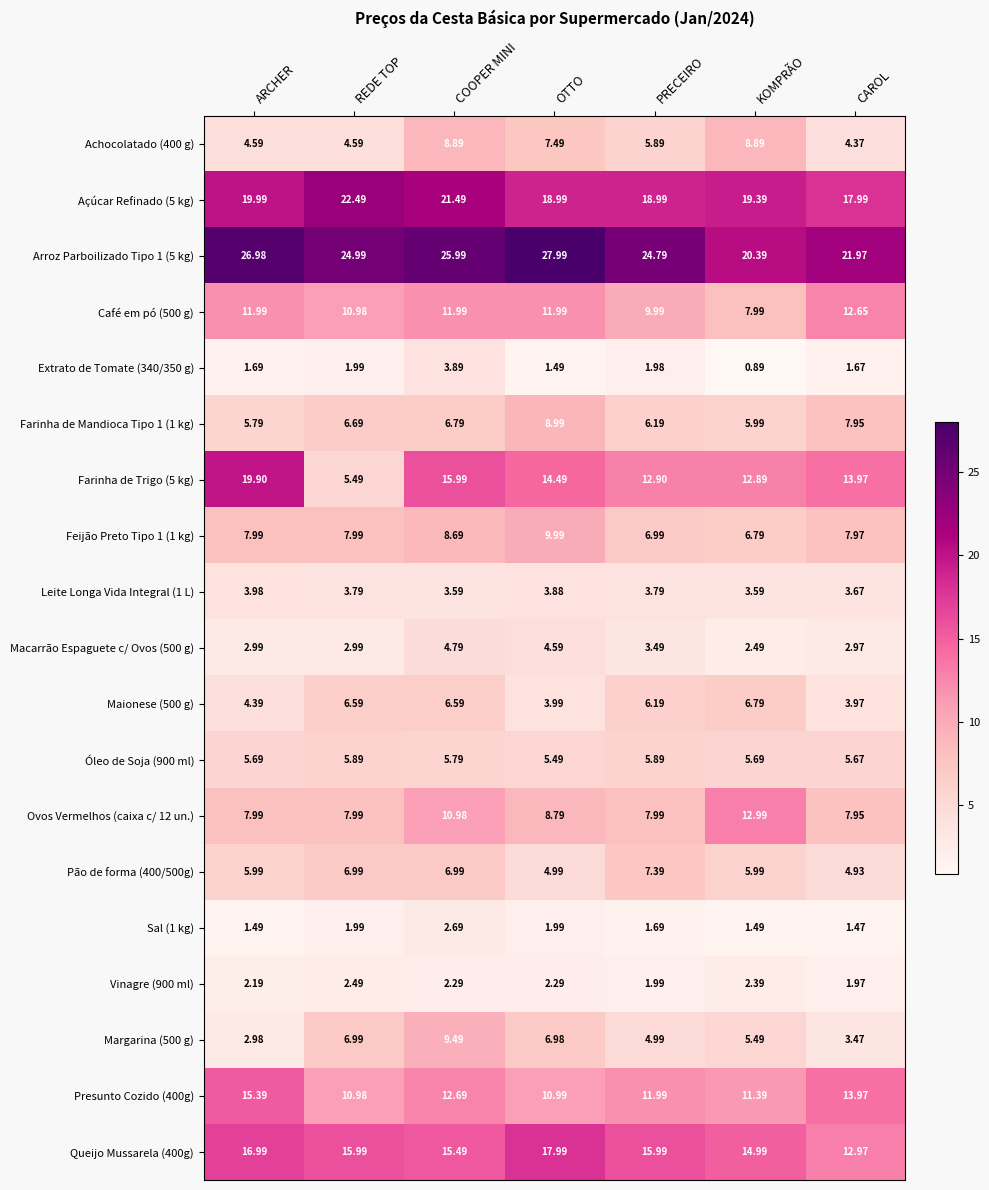

Which label corresponds to the smallest value in the chart?

KOMPRÃO